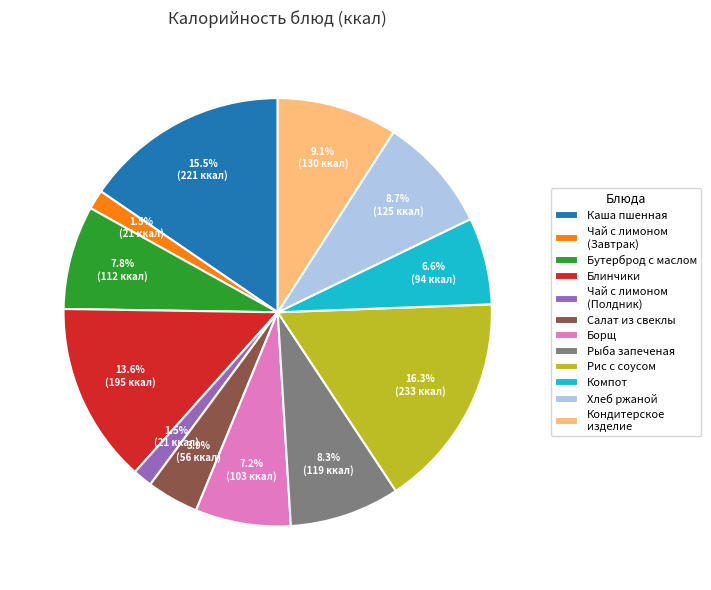

Between Блинчики and Каша пшенная, which is larger?

Каша пшенная